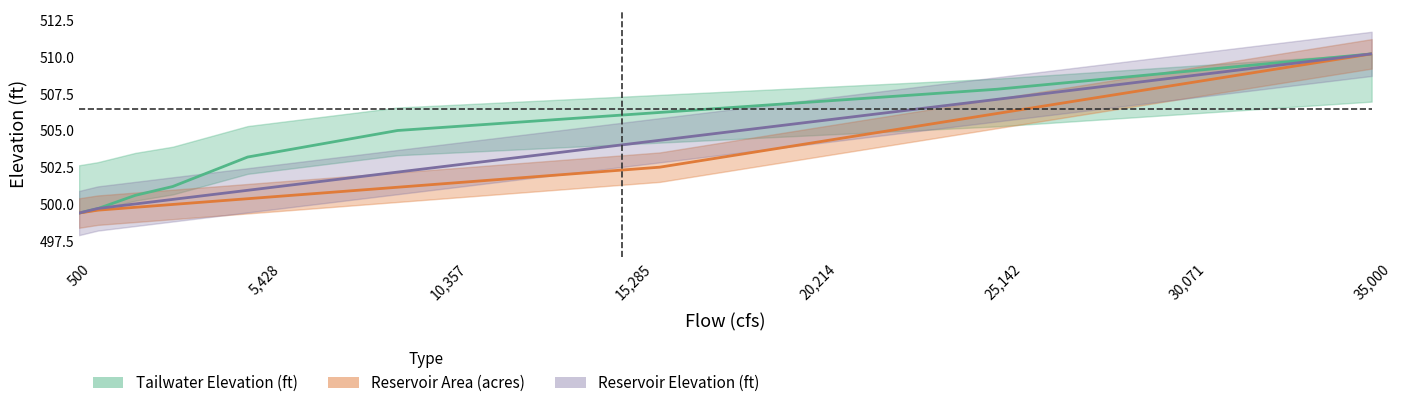

What position from the right is tailwater?

35